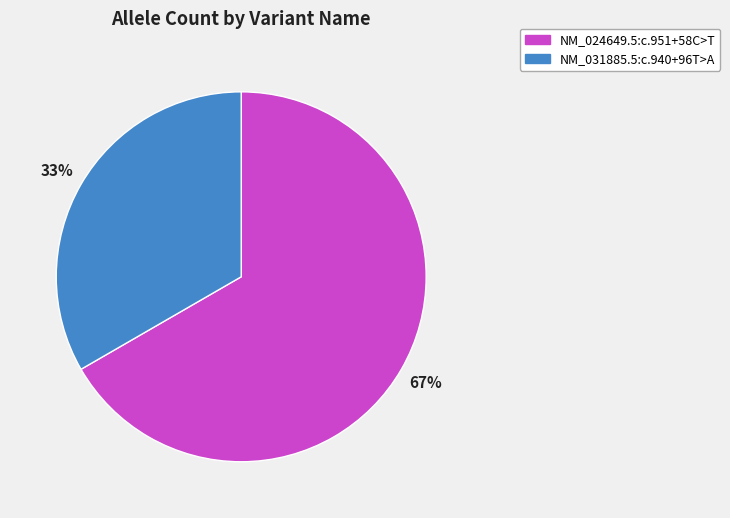

To the nearest percent, what portion does NM_024649.5:c.951+58C>T represent?

67%